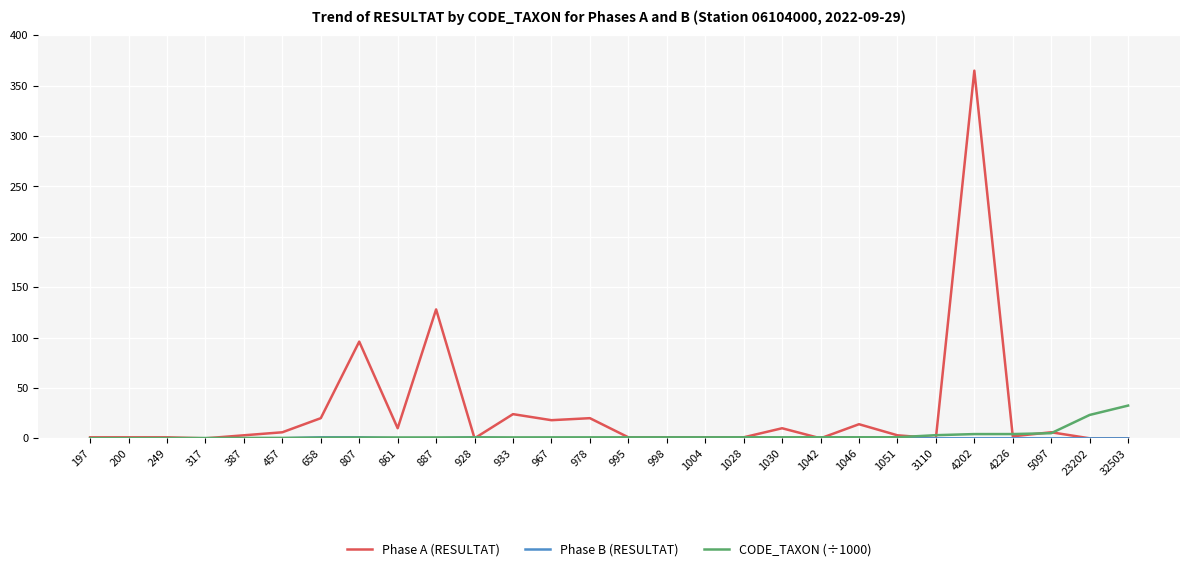

How many lines are shown in the chart?

3